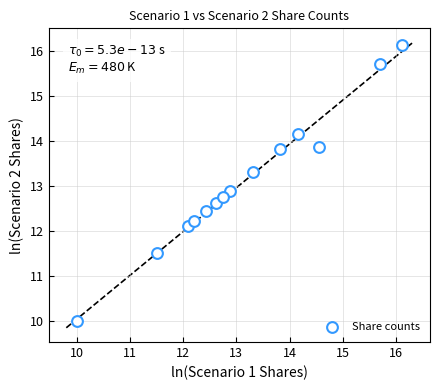

What is the range of X values (max minus min)?

6.1